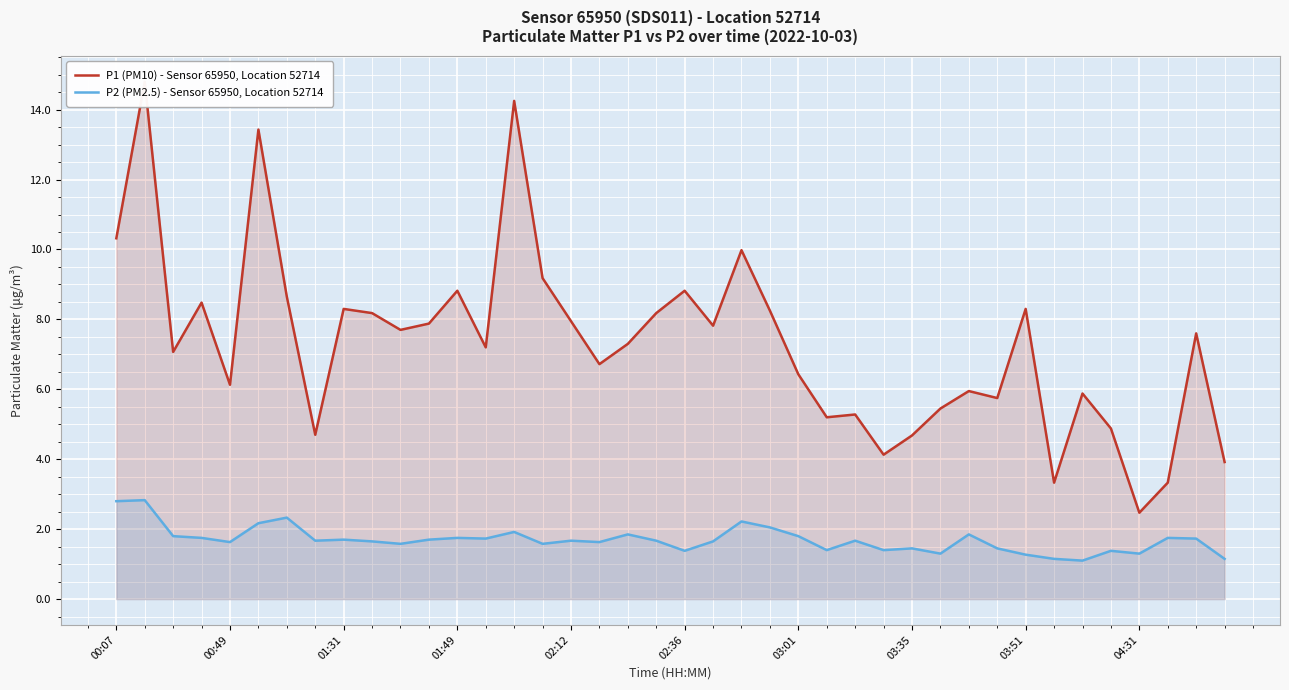

True or false: P2 (PM2.5) - Sensor 65950, Location 52714 has a value of 2.4 at 03:01.

False